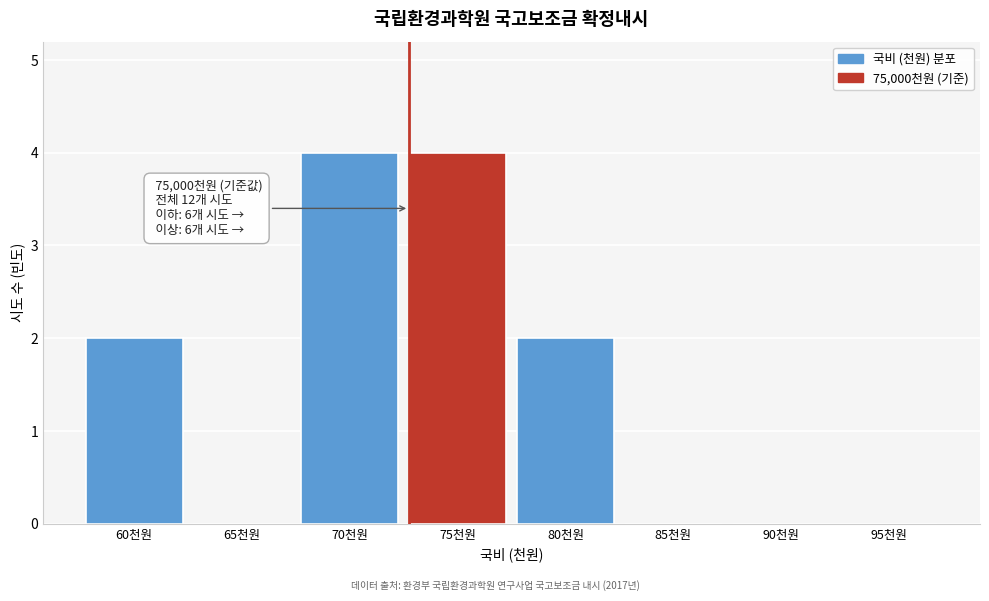

Reading left to right, list all the values displayed in this chart.

60천원=2	65천원=0	70천원=4	75천원=4	80천원=2	85천원=0	90천원=0	95천원=0